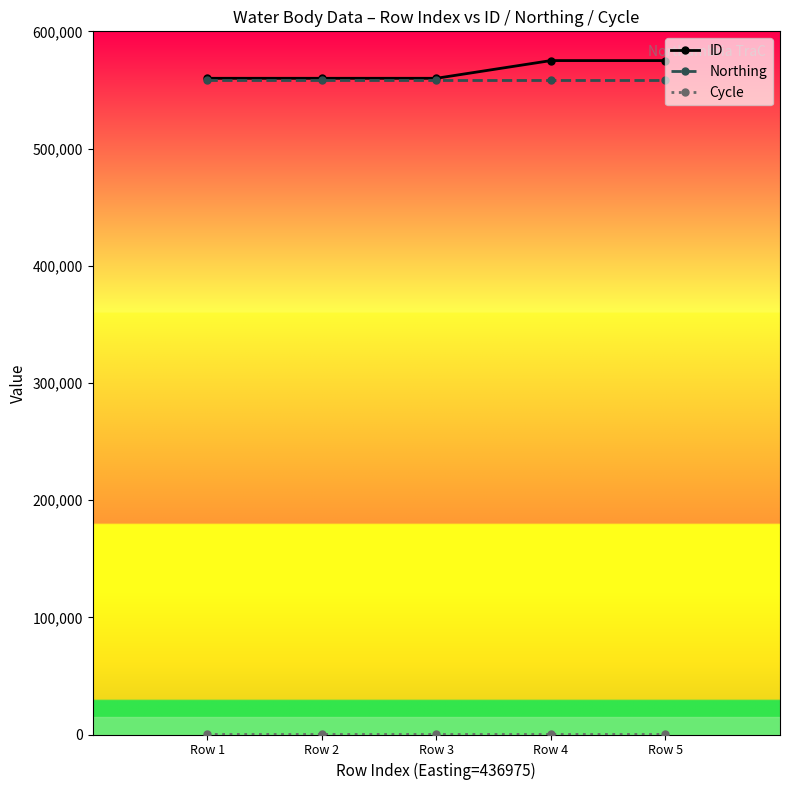

In ID, how many points are lower than both neighbors (excluding endpoints)?

1